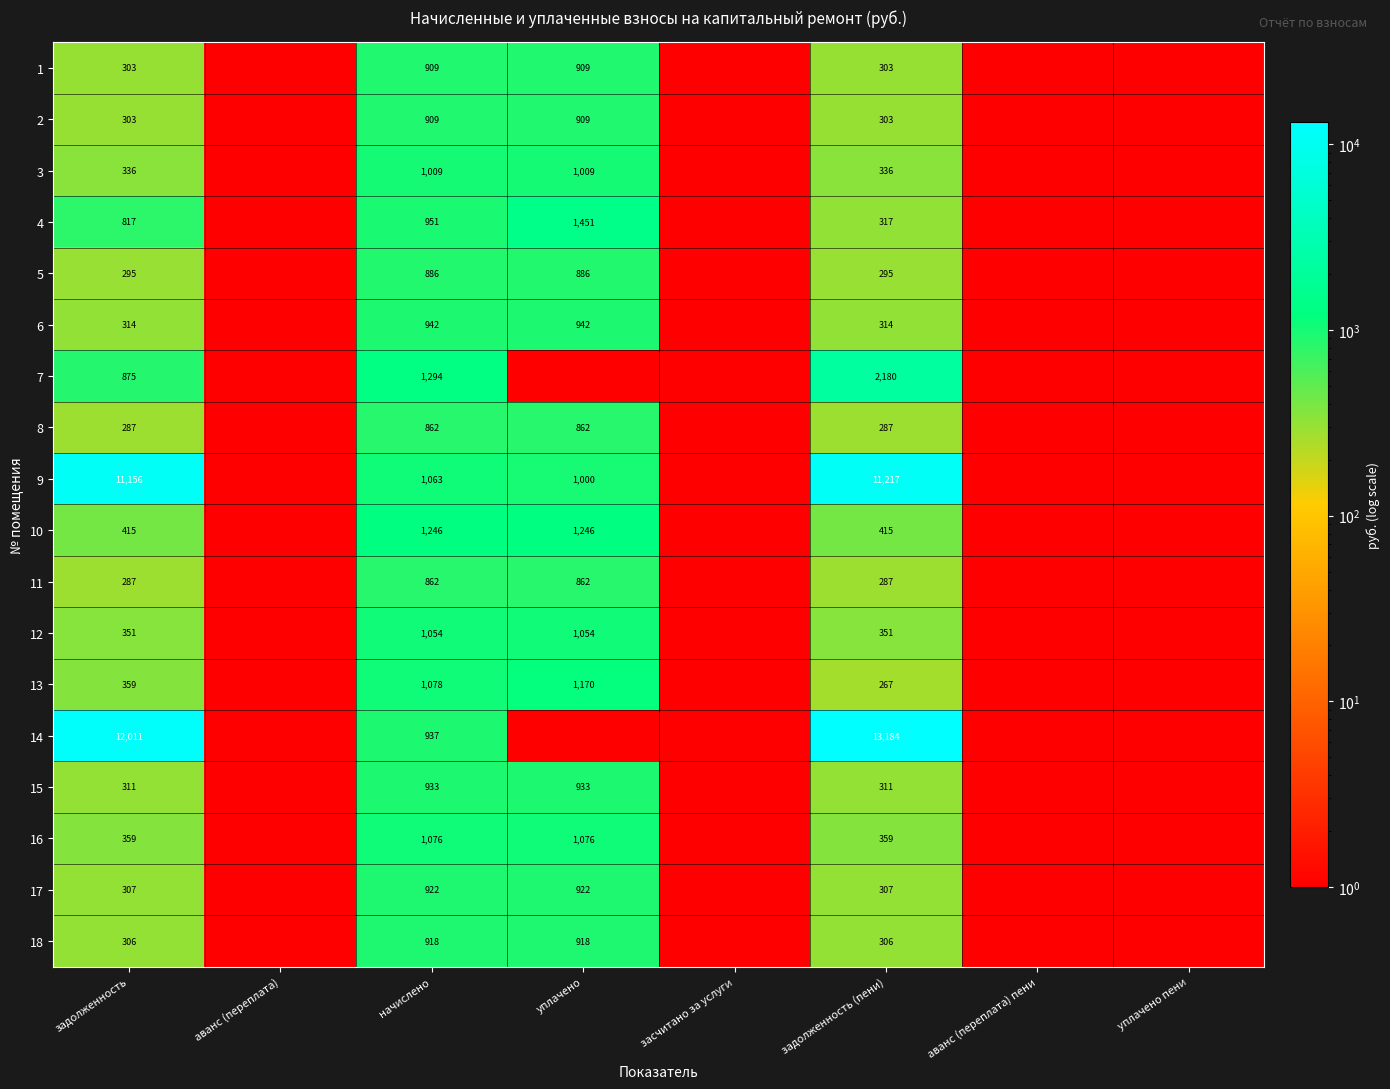

At how many categories does at least one series exceed 7755?

2